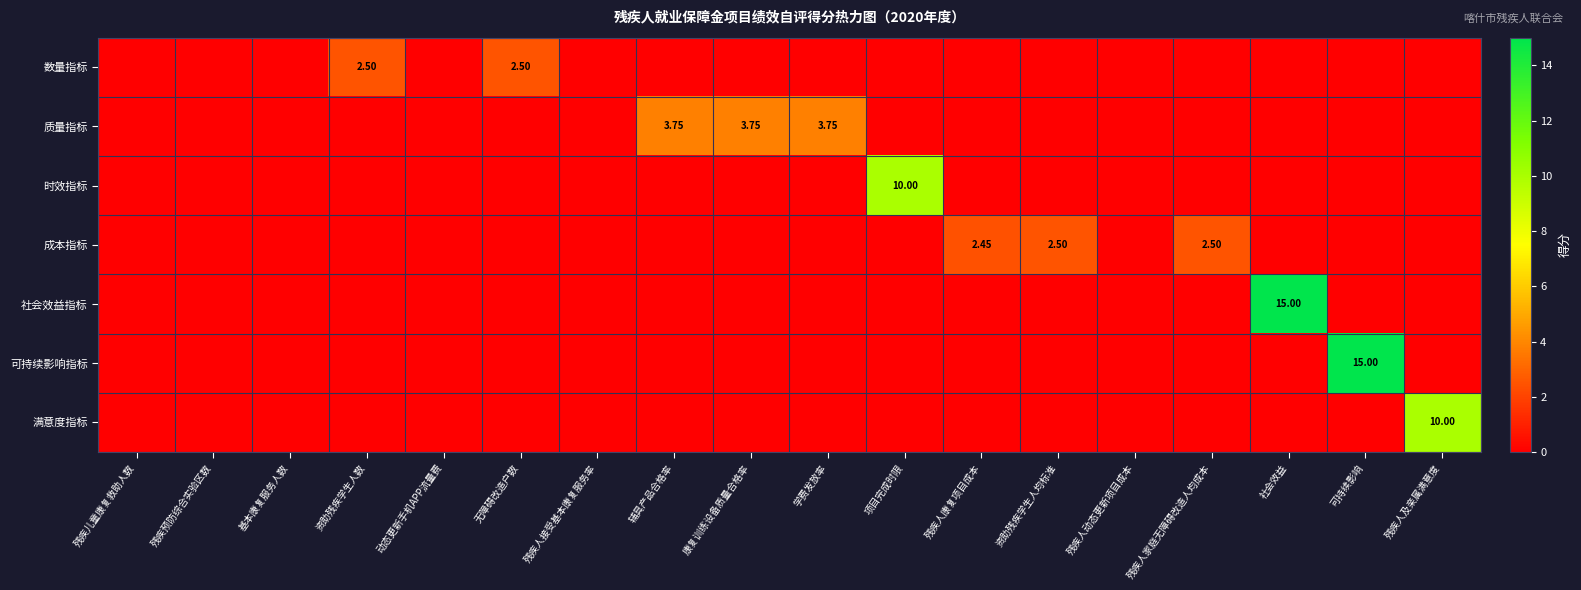

What is the greatest value displayed?

15.0